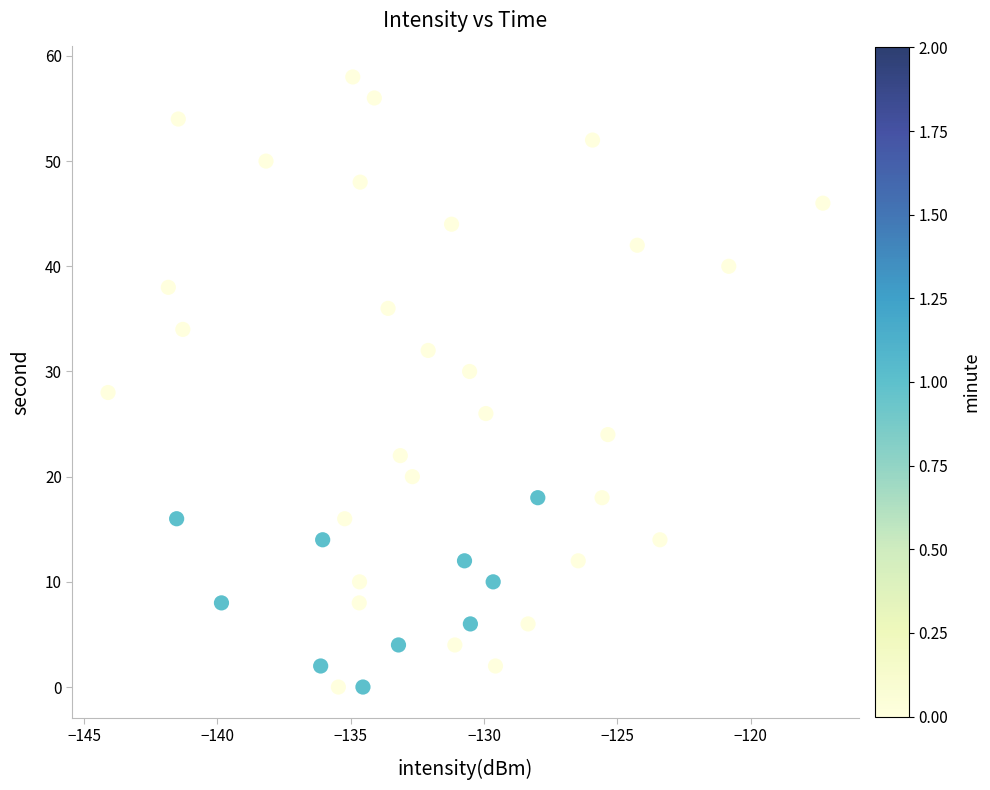

What is the range of Y values (max minus min)?

58